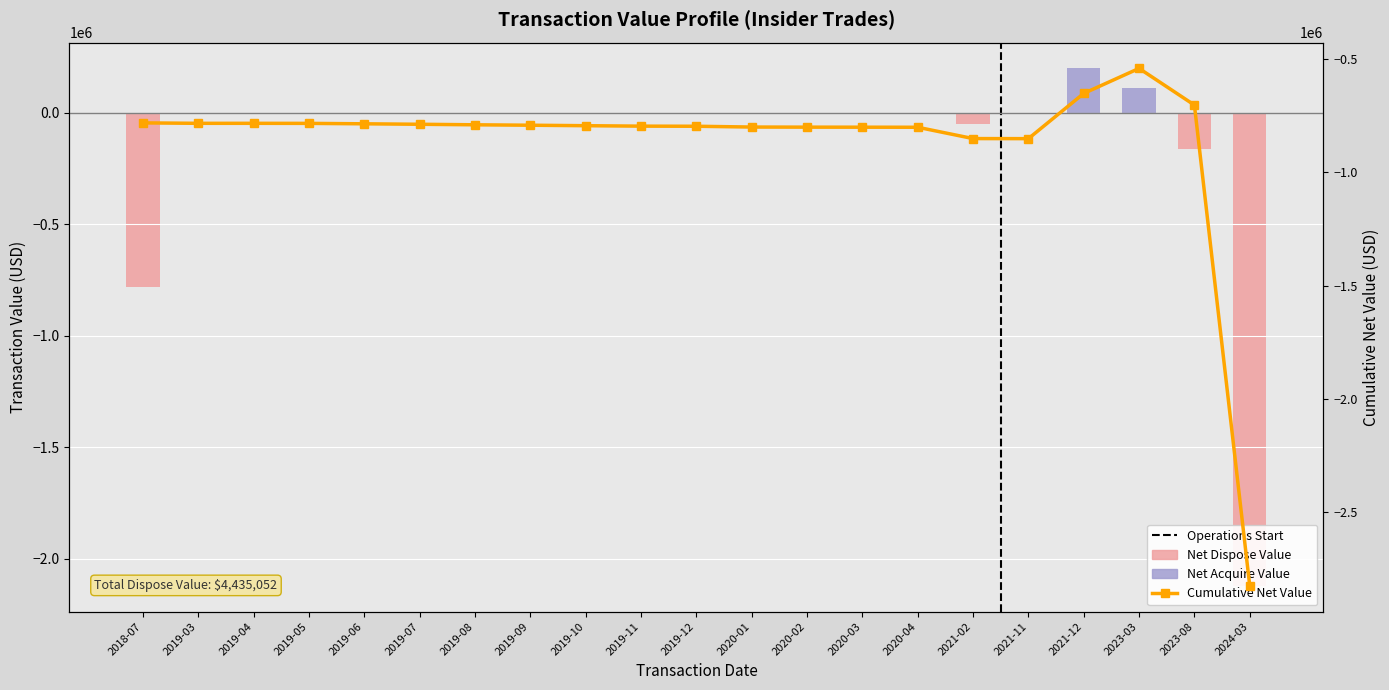

What value does the data have at 2019-09?

-1864